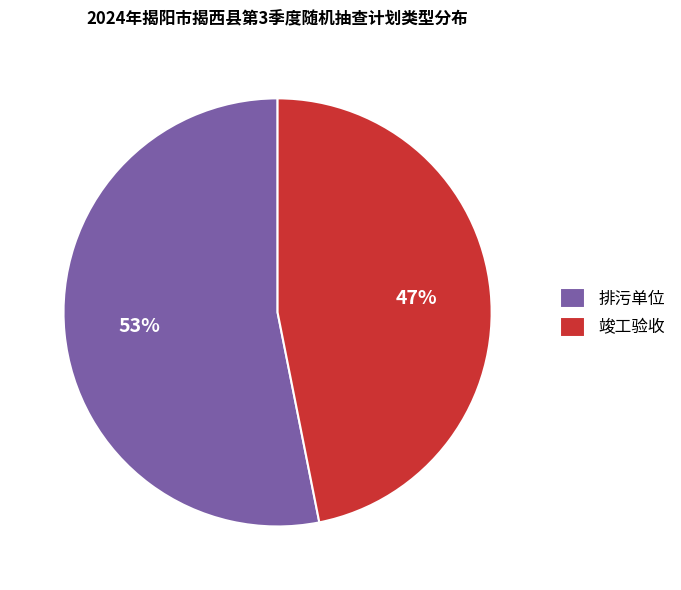

Does 竣工验收 account for over 50% of the chart?

No